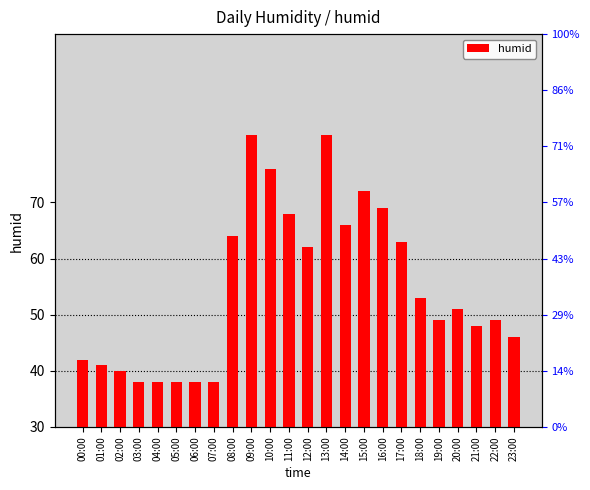

Between 18:00 and 12:00, which is larger?

12:00